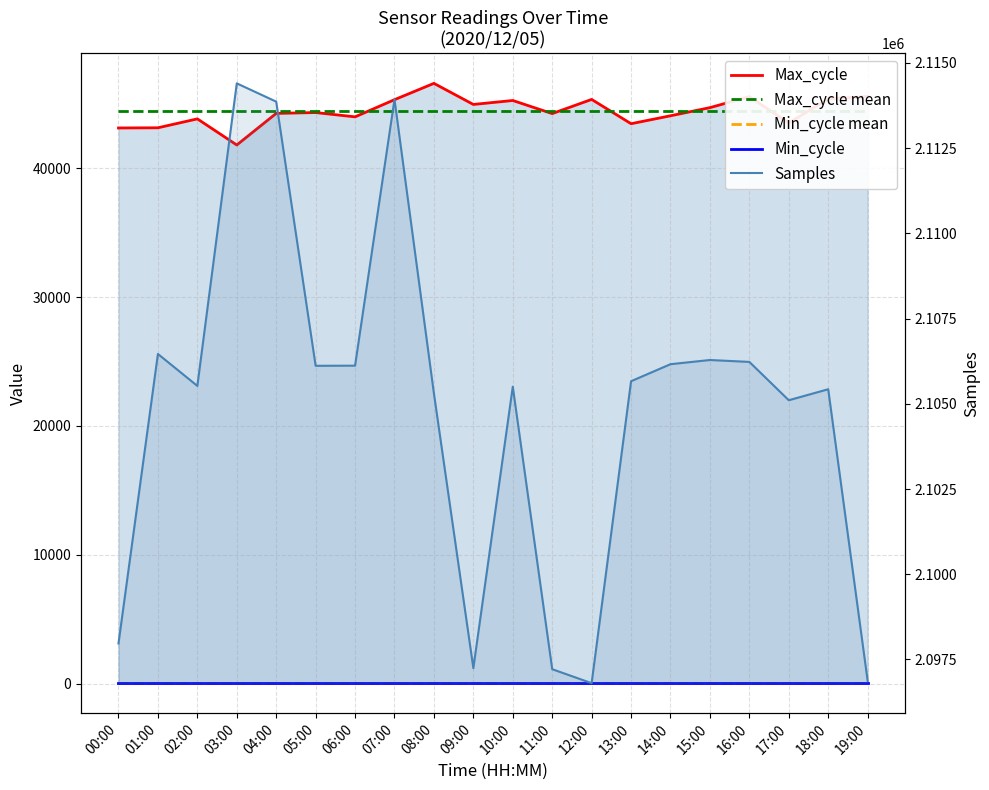

Count the number of categories in the chart.

20